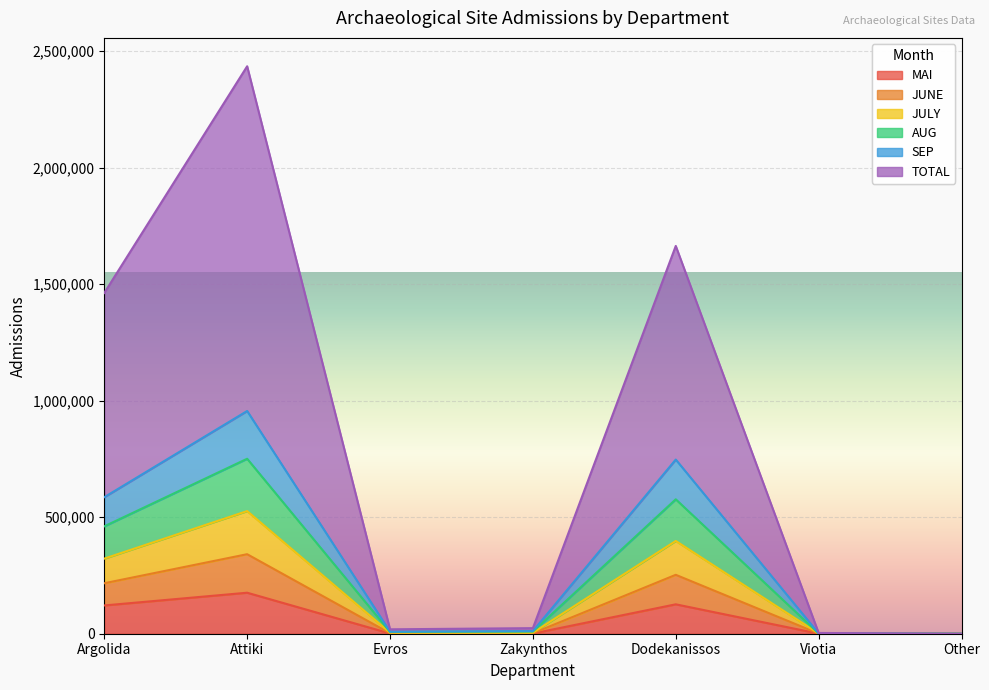

What are all the series names shown in the legend?

MAI, JUNE, JULY, AUG, SEP, TOTAL